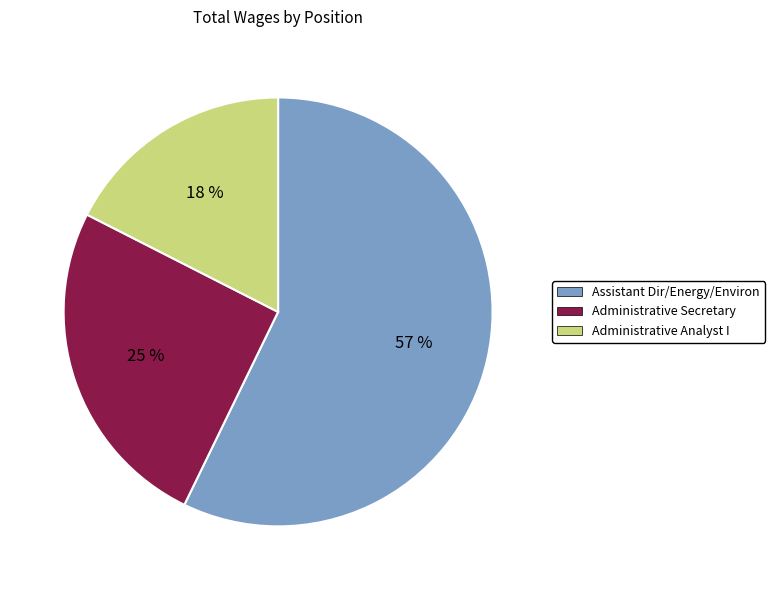

Is it true that Administrative Analyst I is 11% of the pie?

False